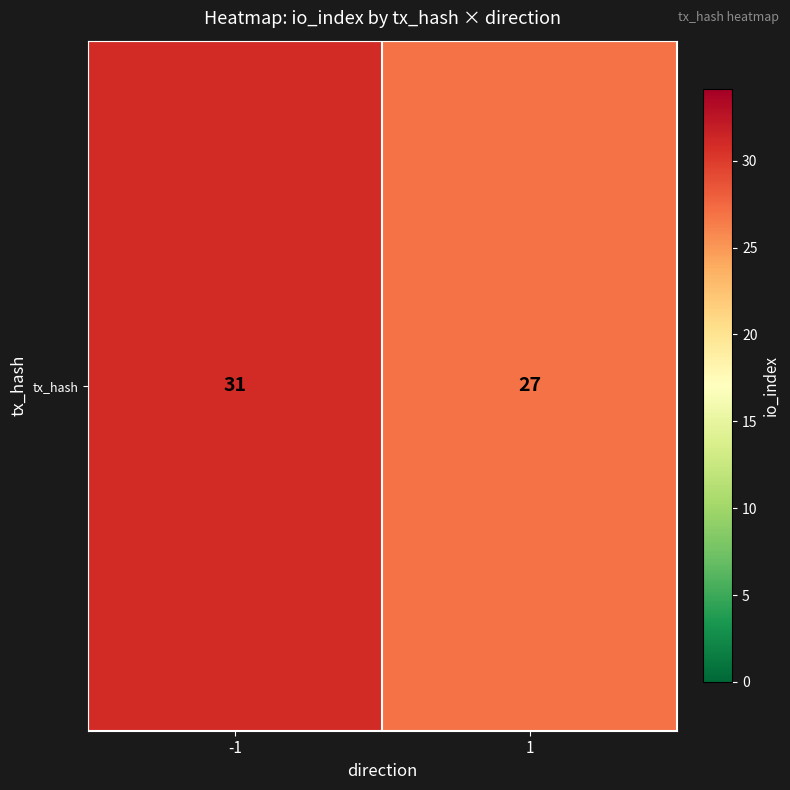

What is the difference between the values at -1 and 1?

4